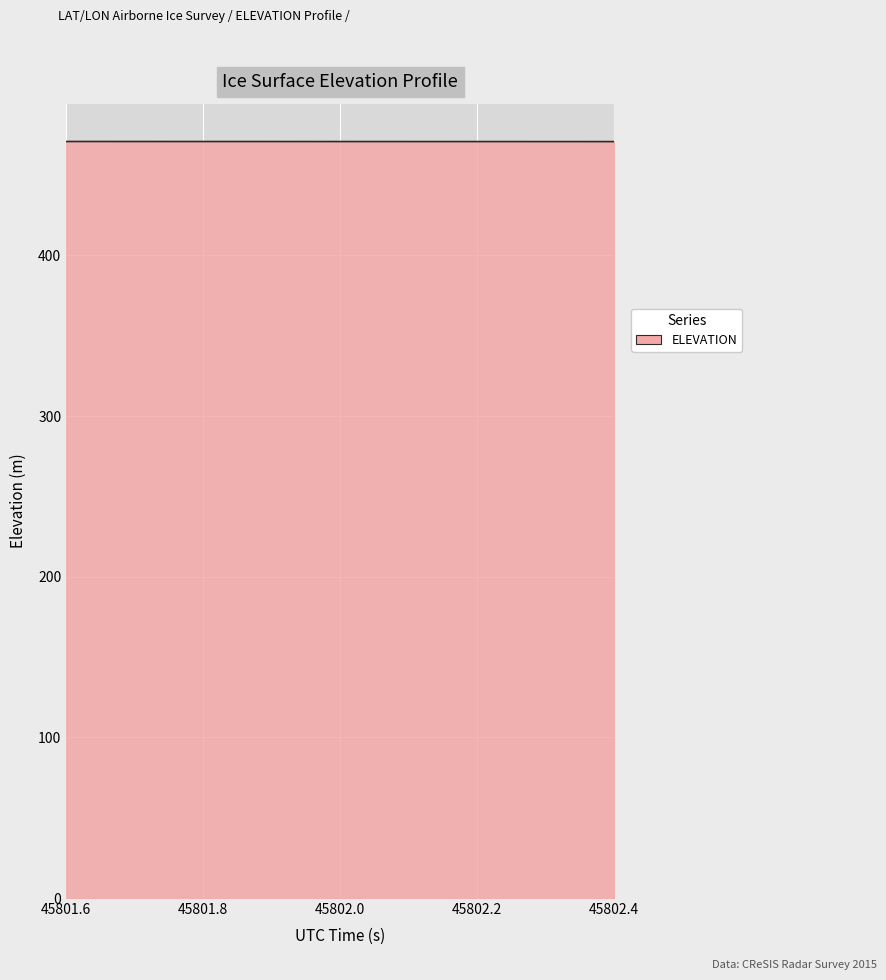

What is the minimum value shown in the chart?

470.9